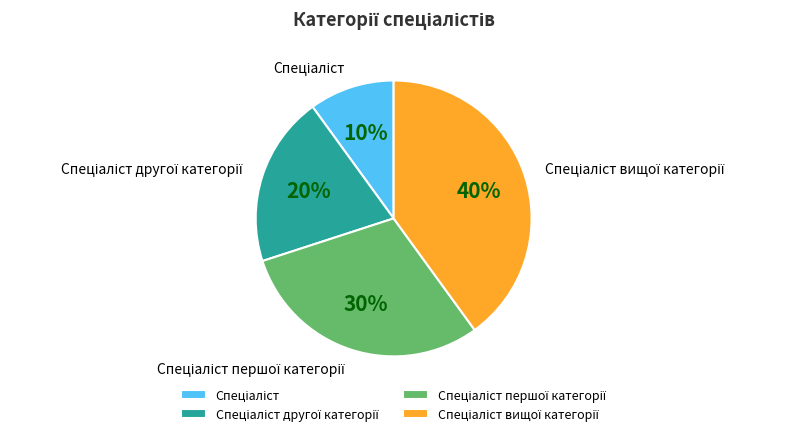

Is there any slice that represents more than half of the pie?

No